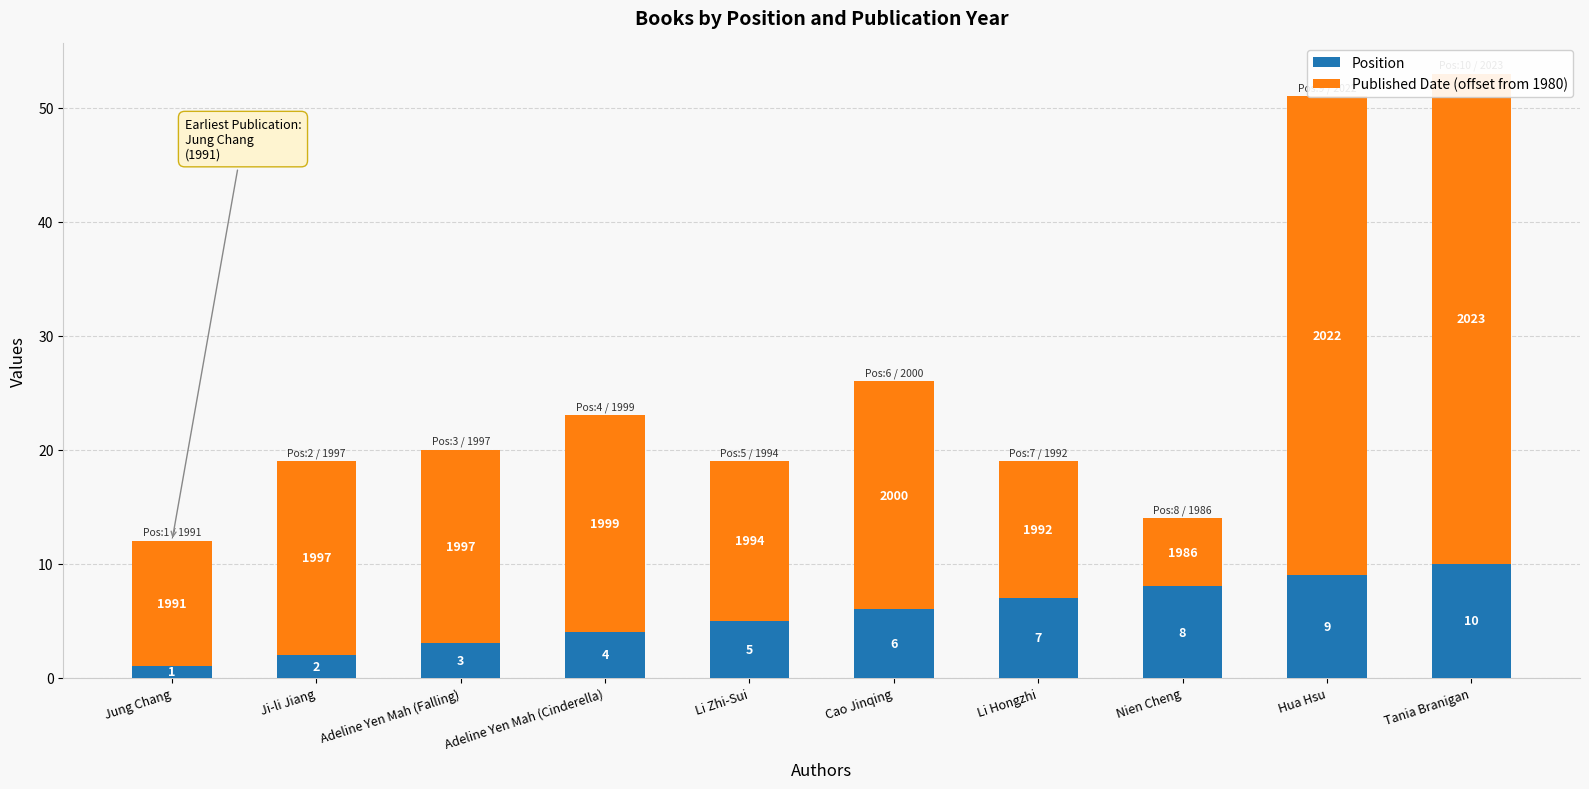

What is the smallest value displayed?

1